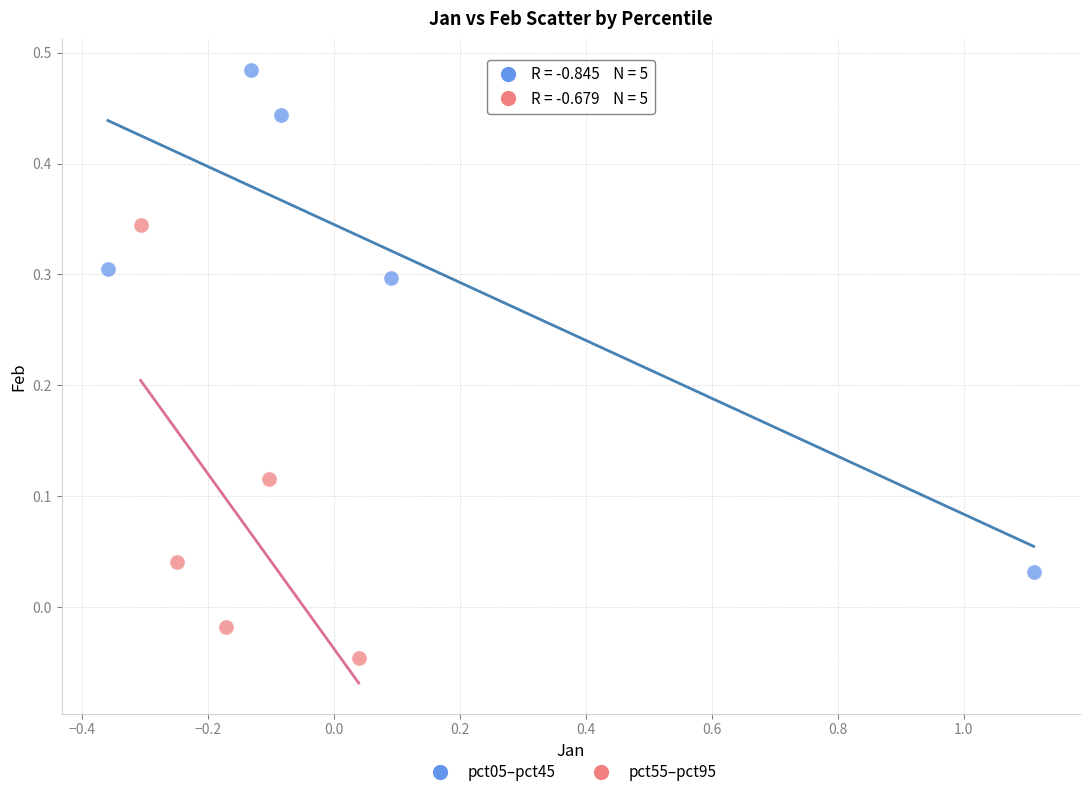

Which series contains the highest Y value?

pct05–pct45